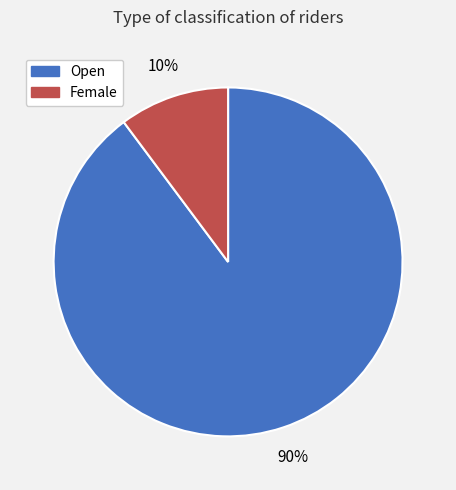

What is the majority slice?

Open